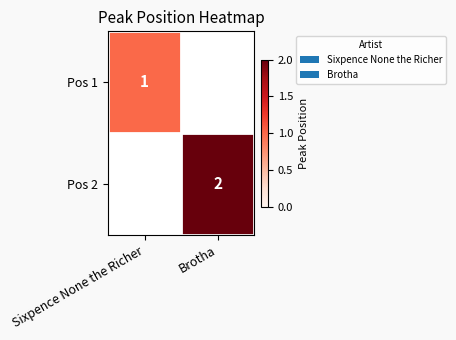

True or false: Pos 1 has a value of 0 at Sixpence None the Richer.

False